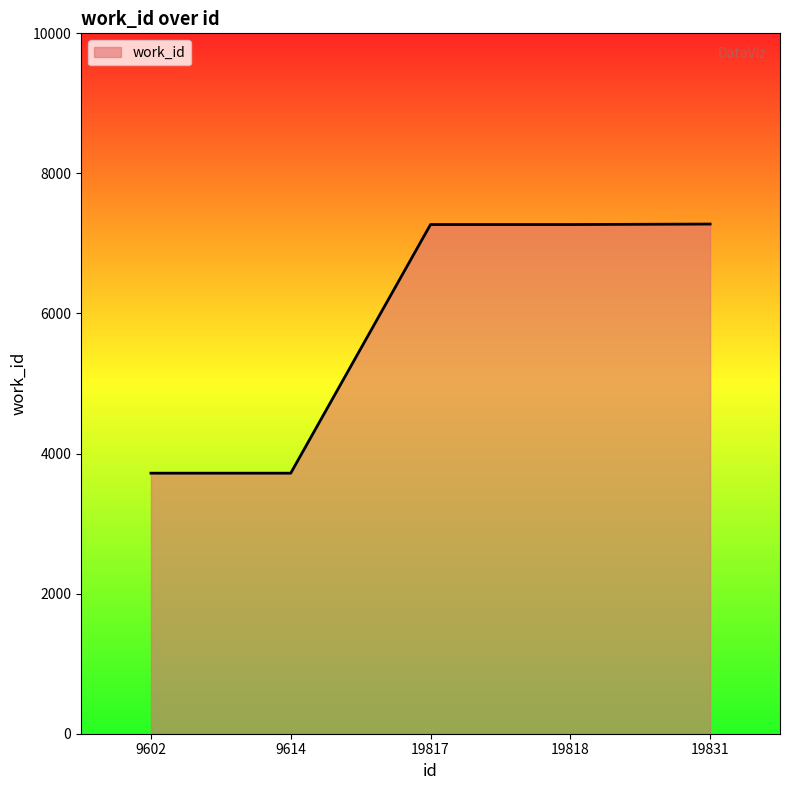

What is the maximum value shown in the chart?

7277